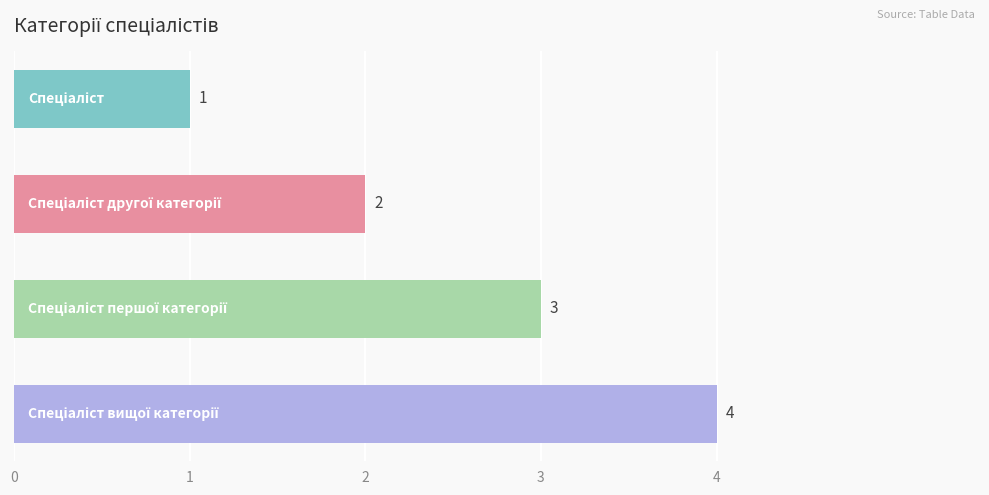

What is the greatest value displayed?

4